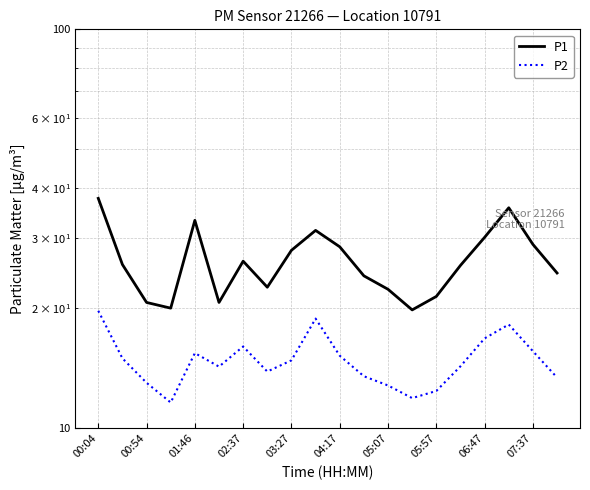

Is it true that P1 equals 35.8 at 00:54?

False